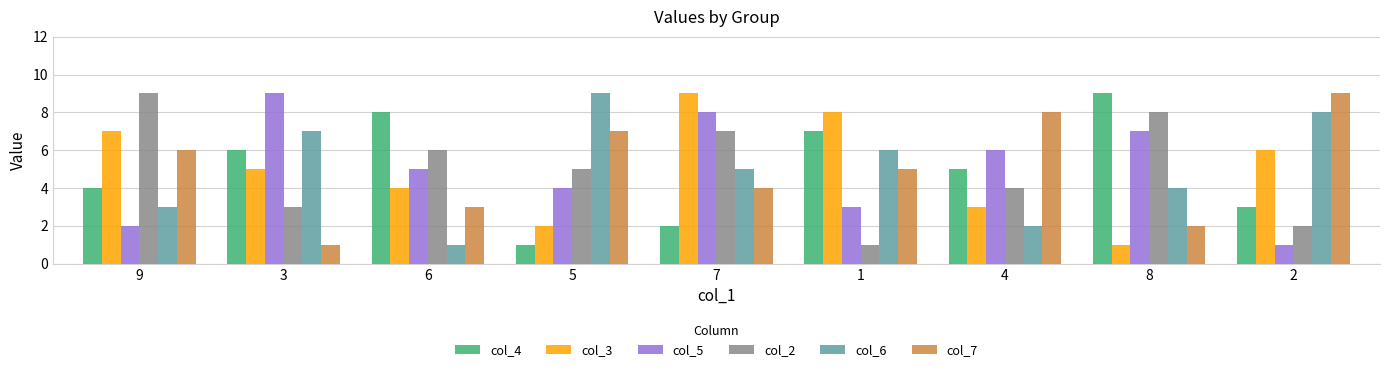

At which label is col_6 closest to 5?

7